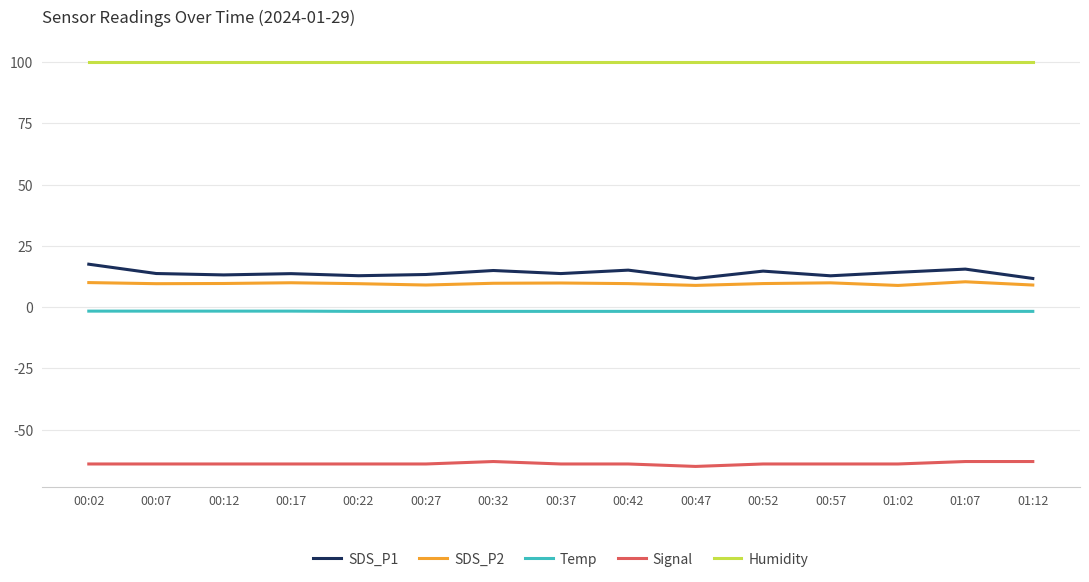

Is the value of SDS_P1 at 00:42 greater than the value of Temp at 01:12?

Yes